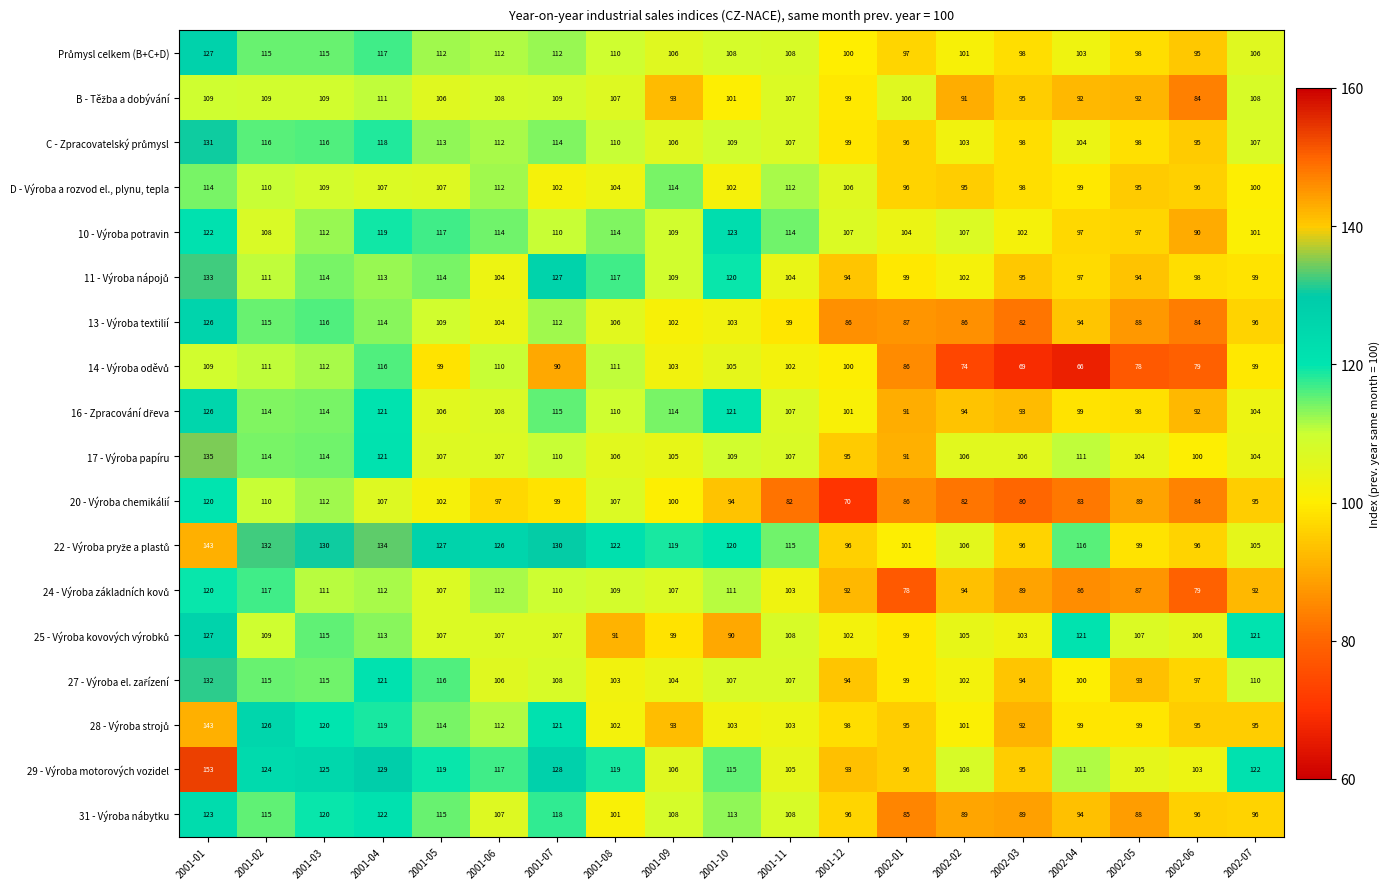

Count the number of categories in the chart.

19